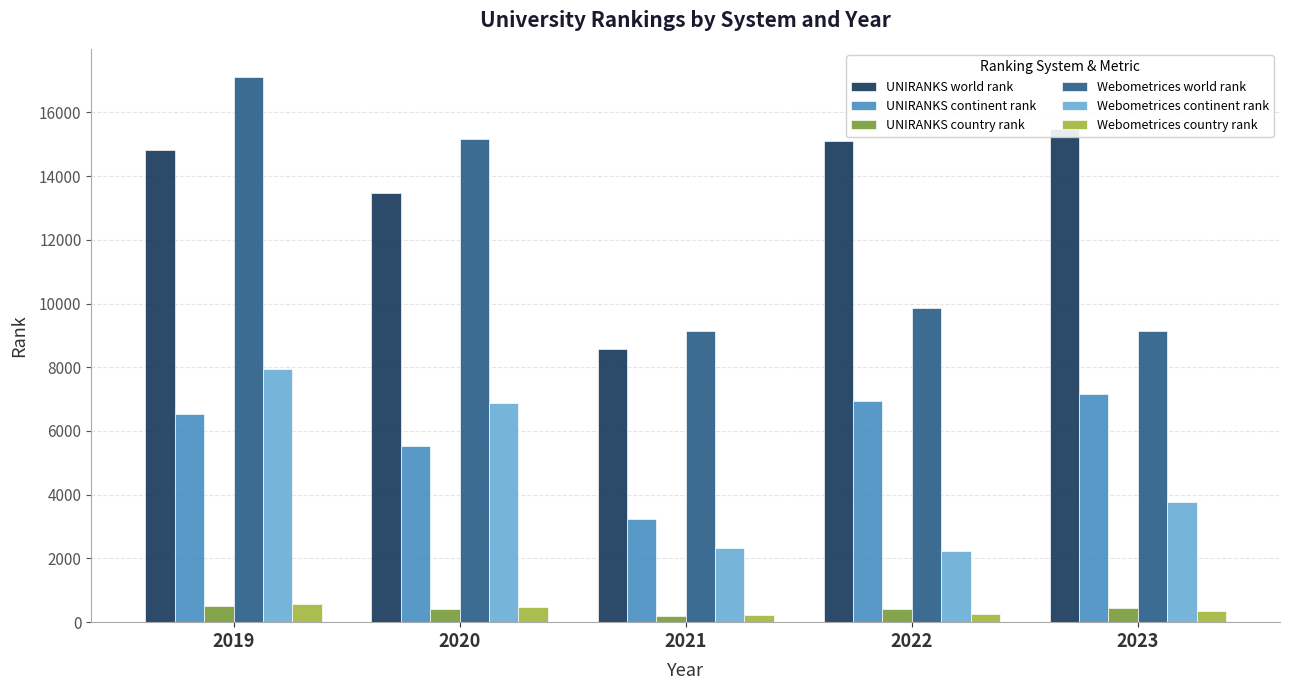

Is it true that UNIRANKS country rank equals 42 at 2021?

False